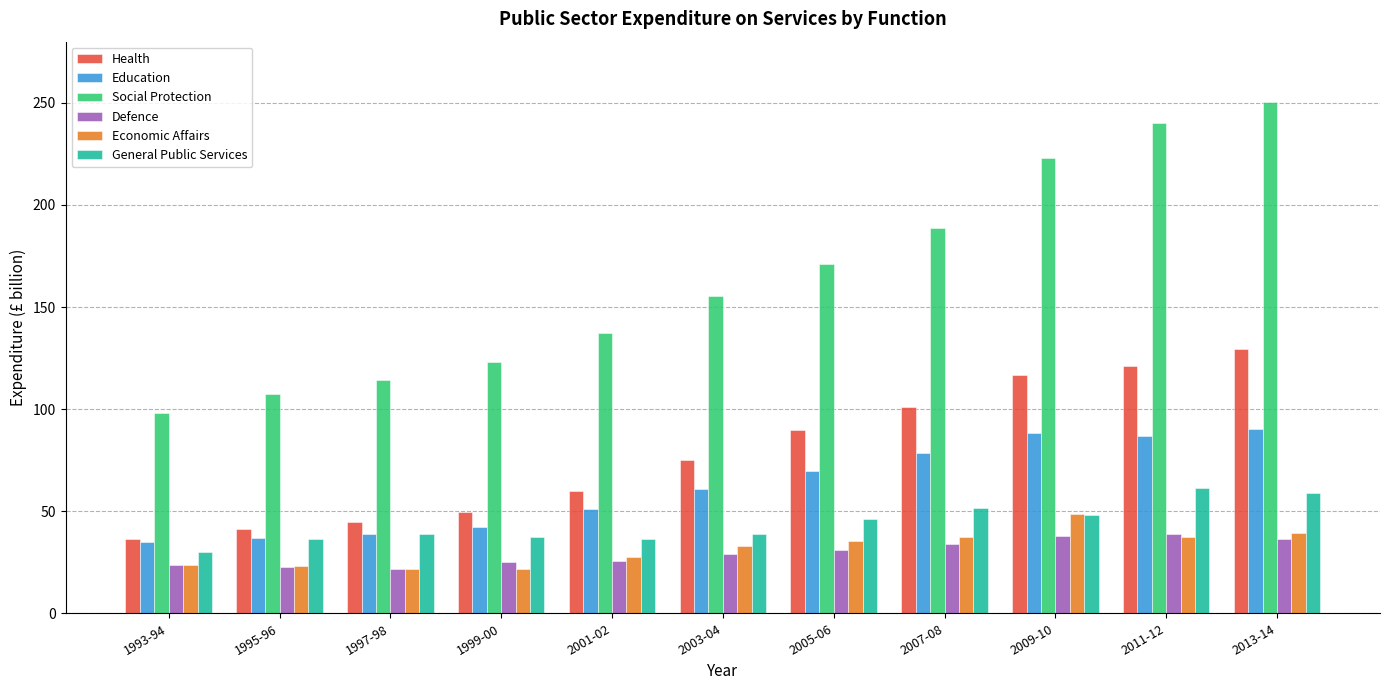

What is the sum of all Education values?

678.9